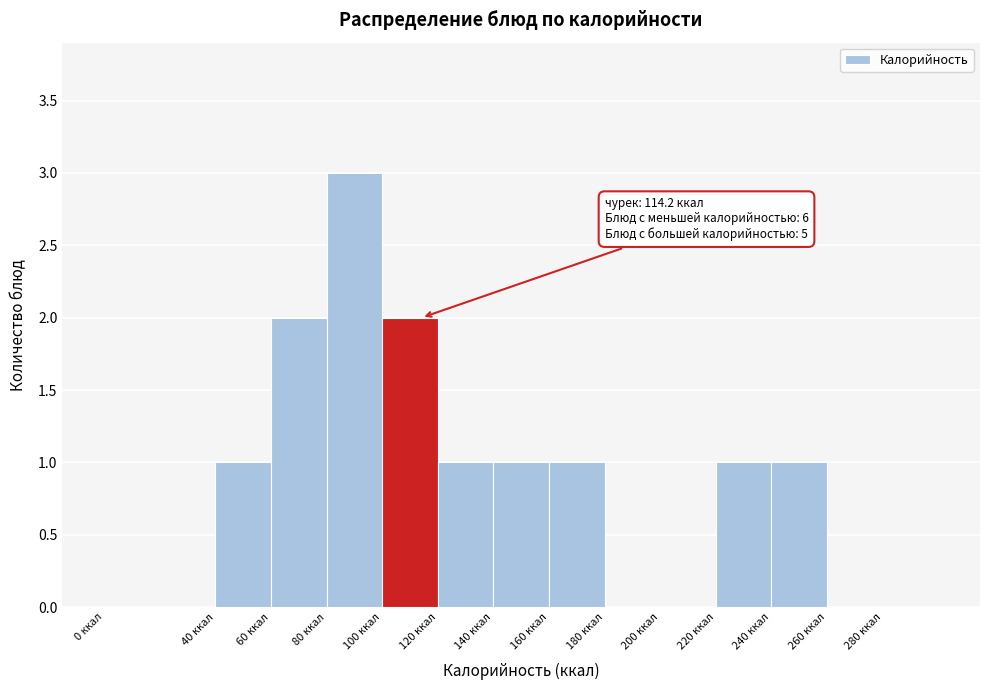

Which range on the x-axis has the tallest bar?

80 to 100